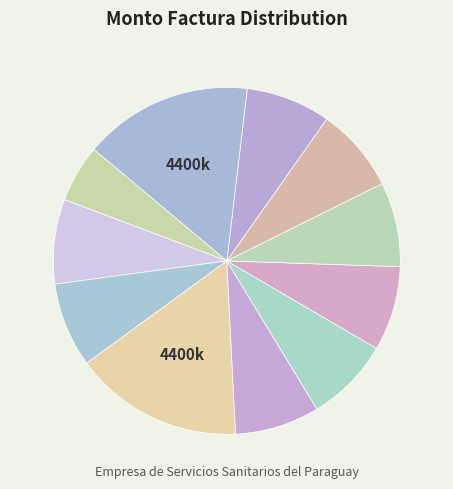

Count the number of slices in the pie.

11